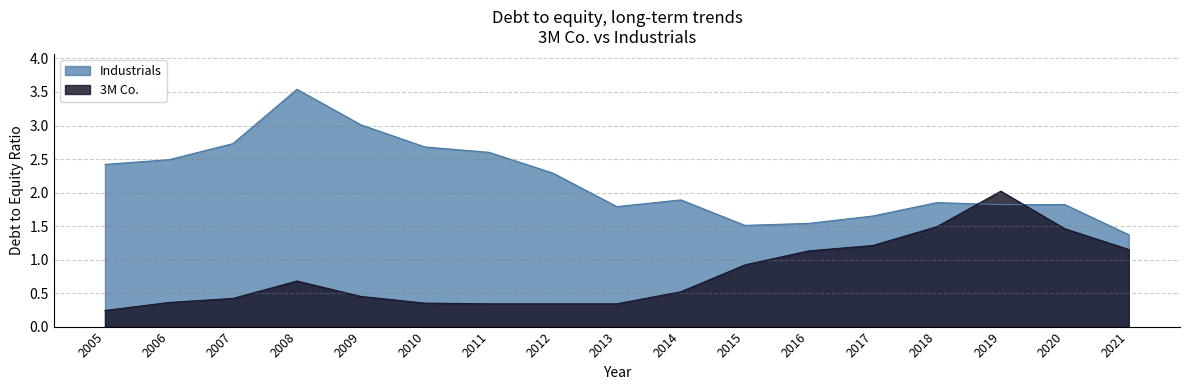

At which category is the sum across all series the highest?

2008